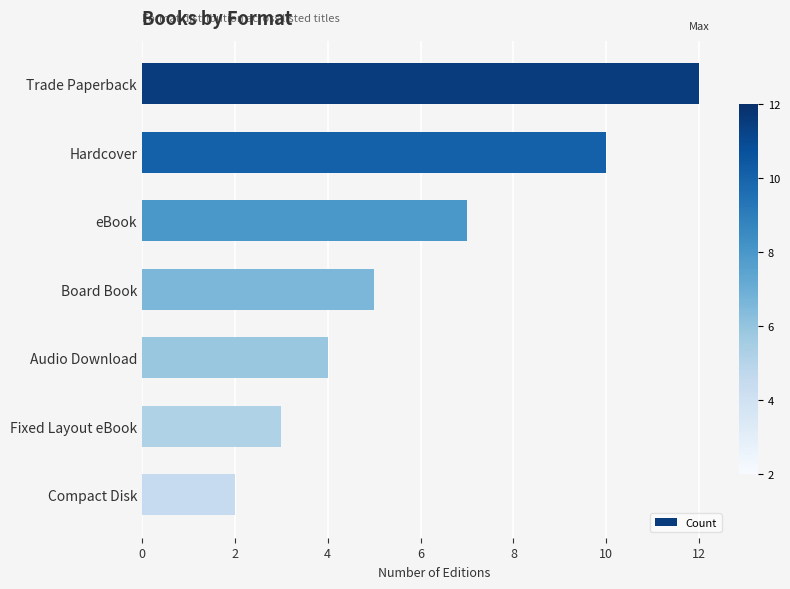

Are the bars horizontal?

Yes